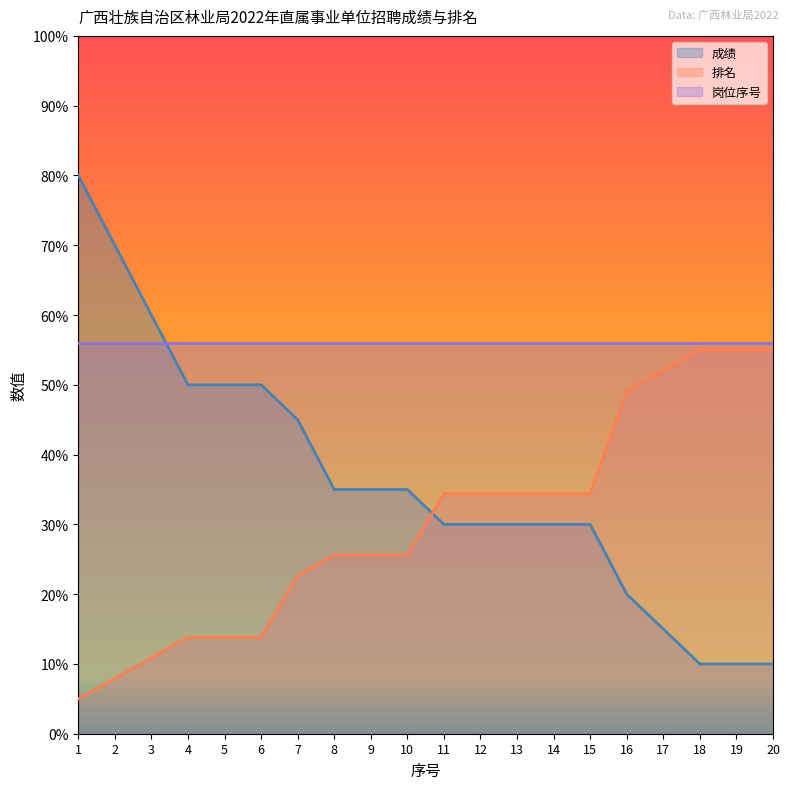

How many lines are shown in the chart?

3